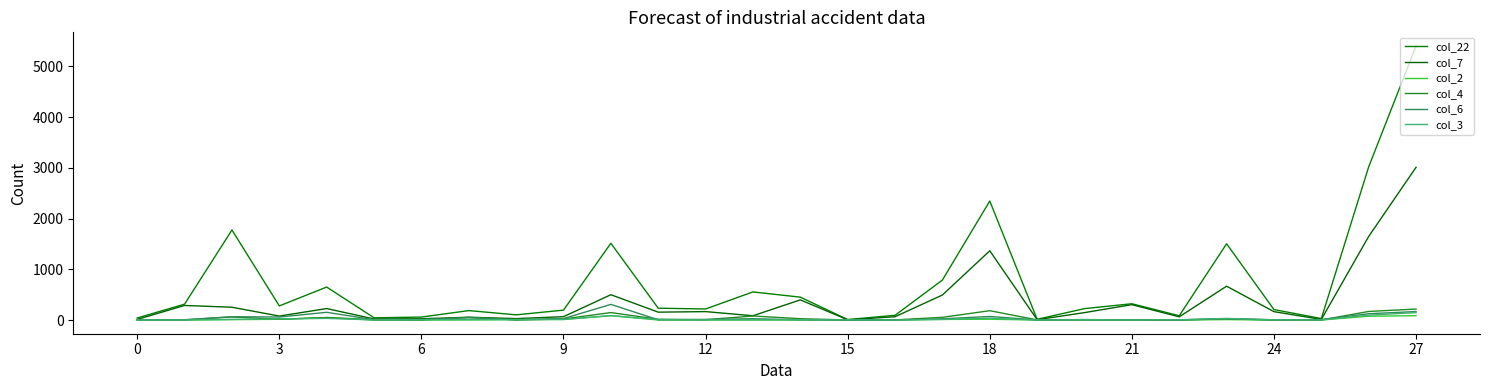

What is the average value of the col_22 series?

738